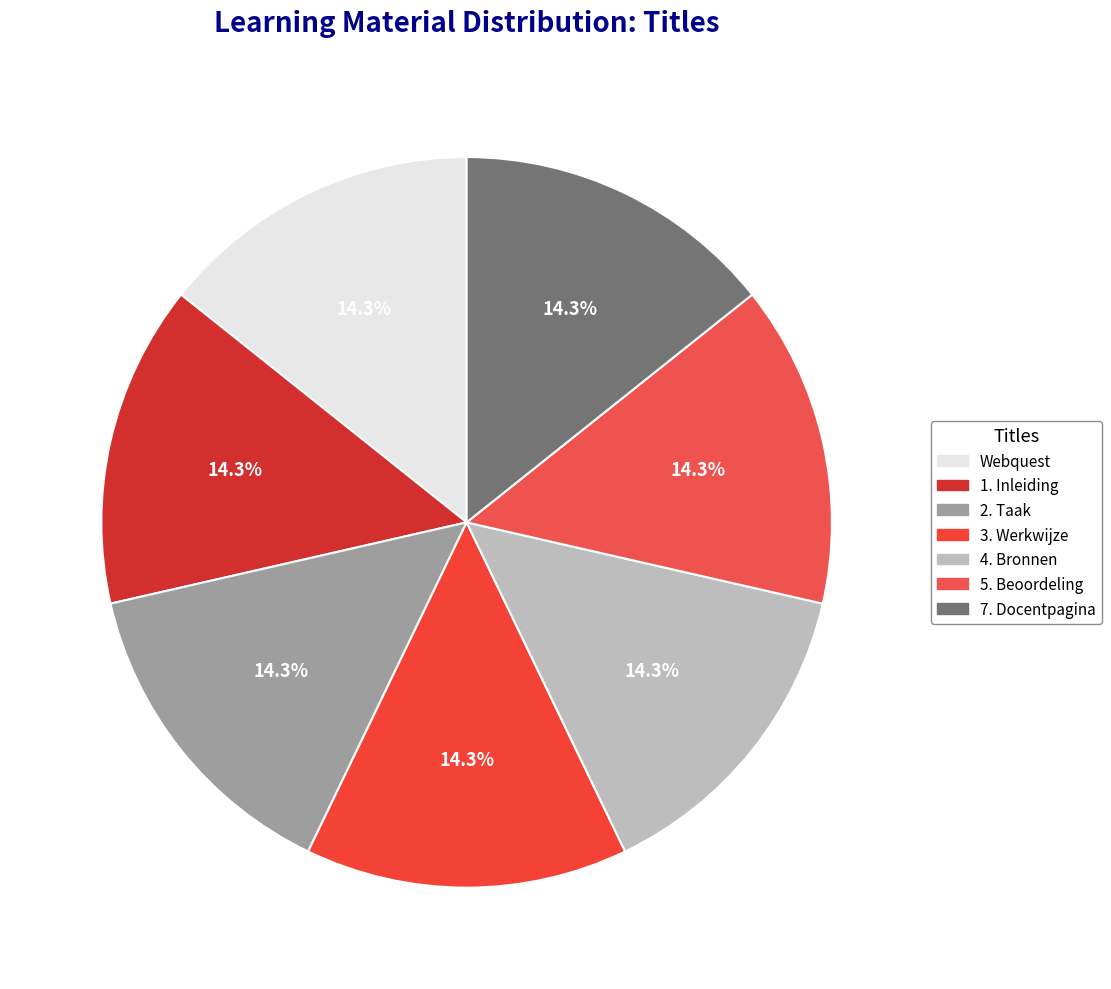

Between Webquest and 5. Beoordeling, which is larger?

5. Beoordeling